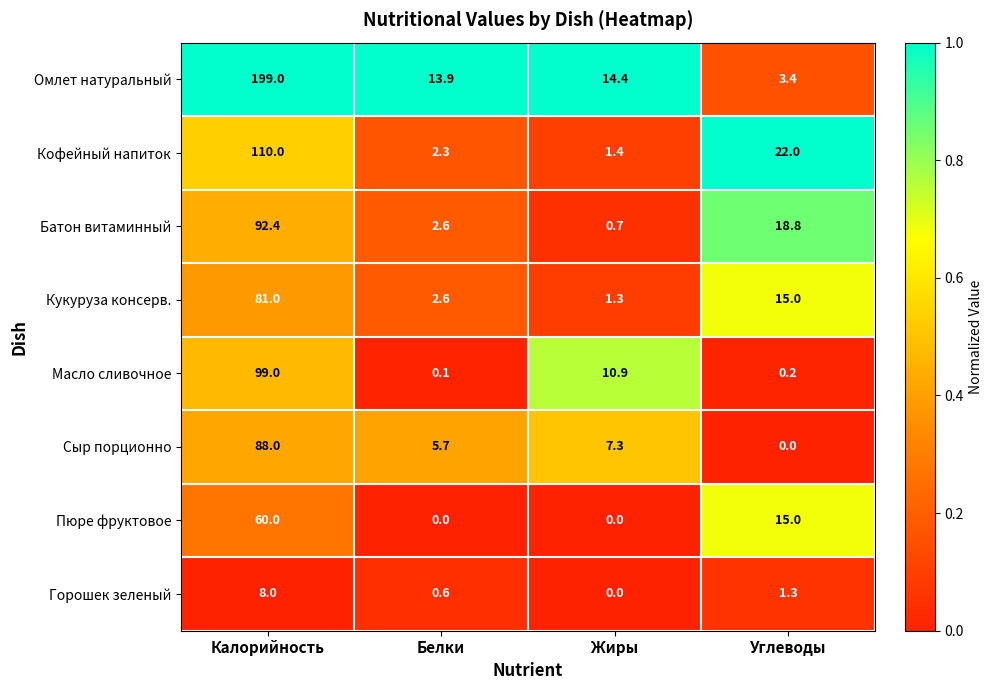

Count the number of categories in the chart.

4